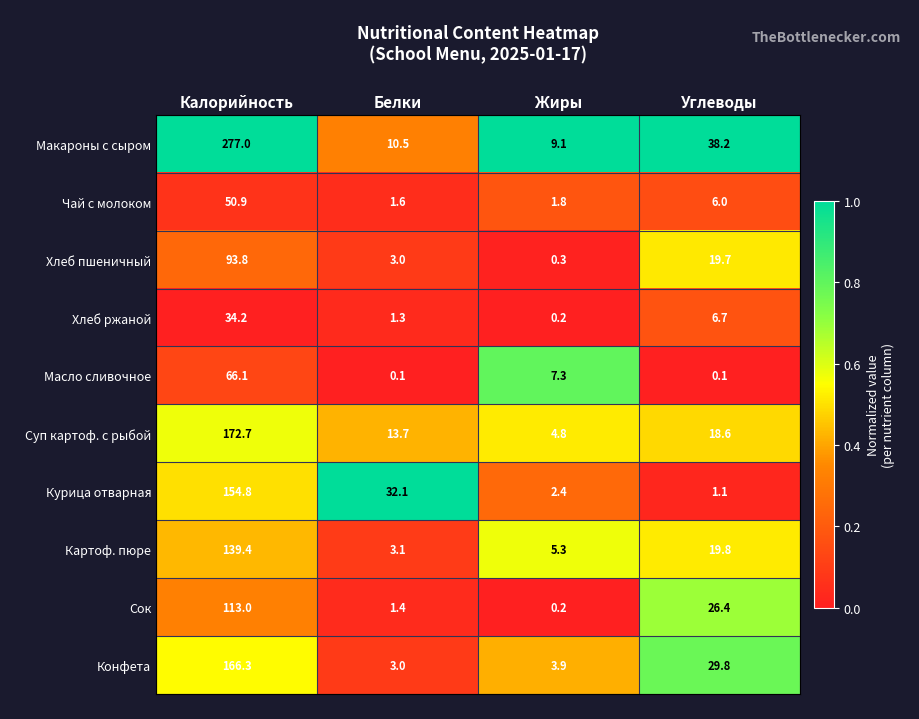

Which category has the highest value in the Хлеб пшеничный series?

Калорийность